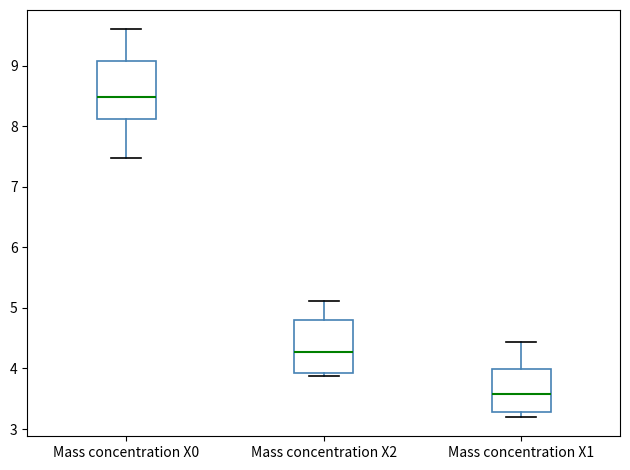

Which box has the lowest median line?

Mass concentration X1